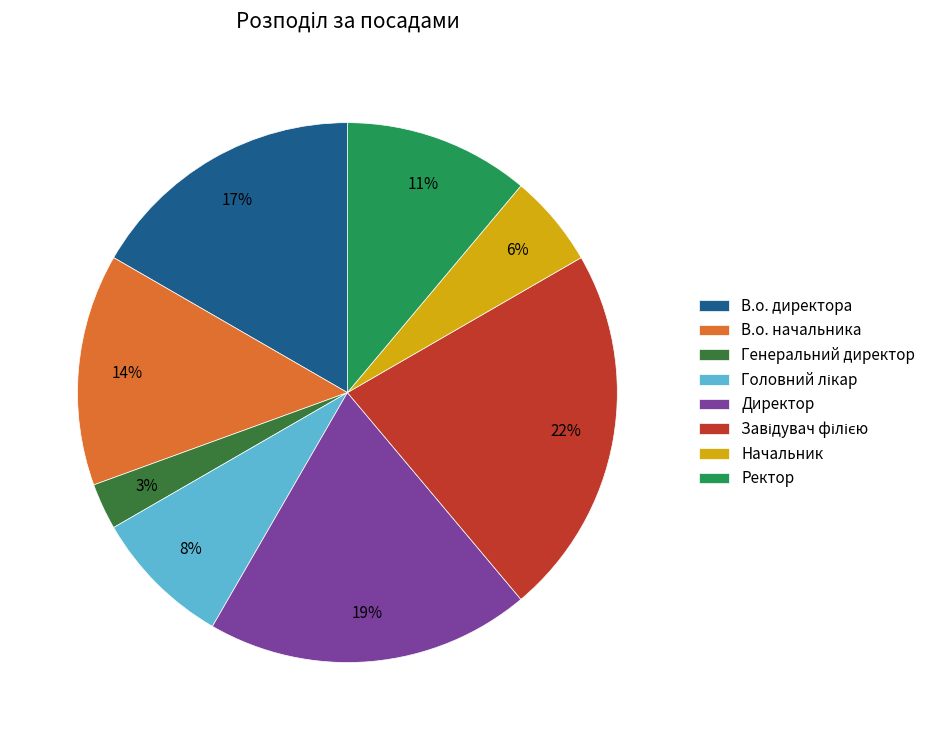

Which has a higher value, В.о. начальника or Генеральний директор?

В.о. начальника